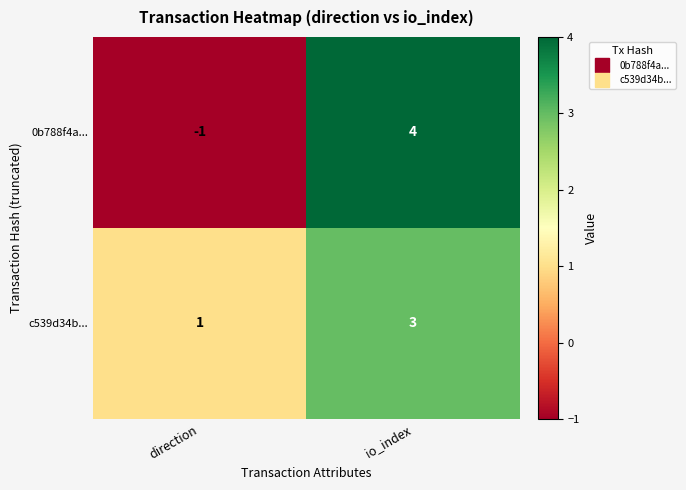

The value of c539d34b... at io_index is 3. True or false?

True